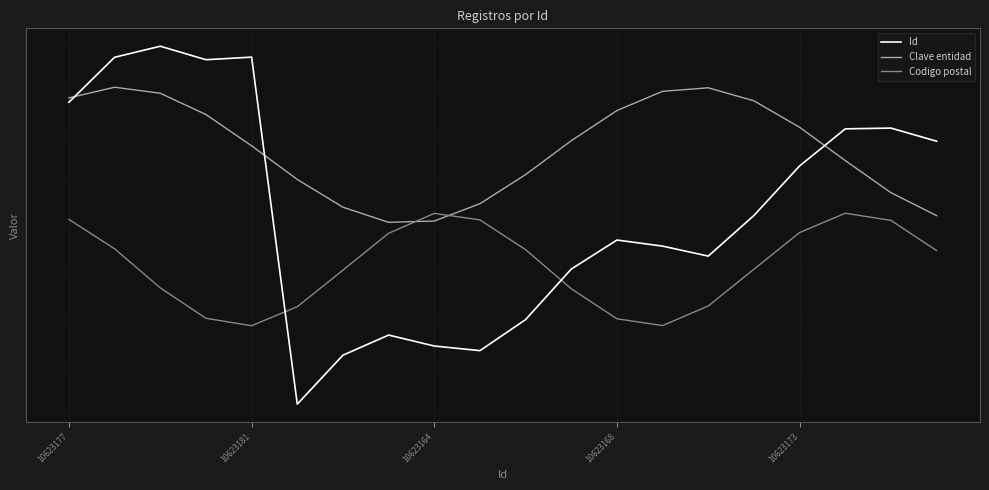

List the series in order of their peak value, lowest first.

Codigo postal, Clave entidad, Id